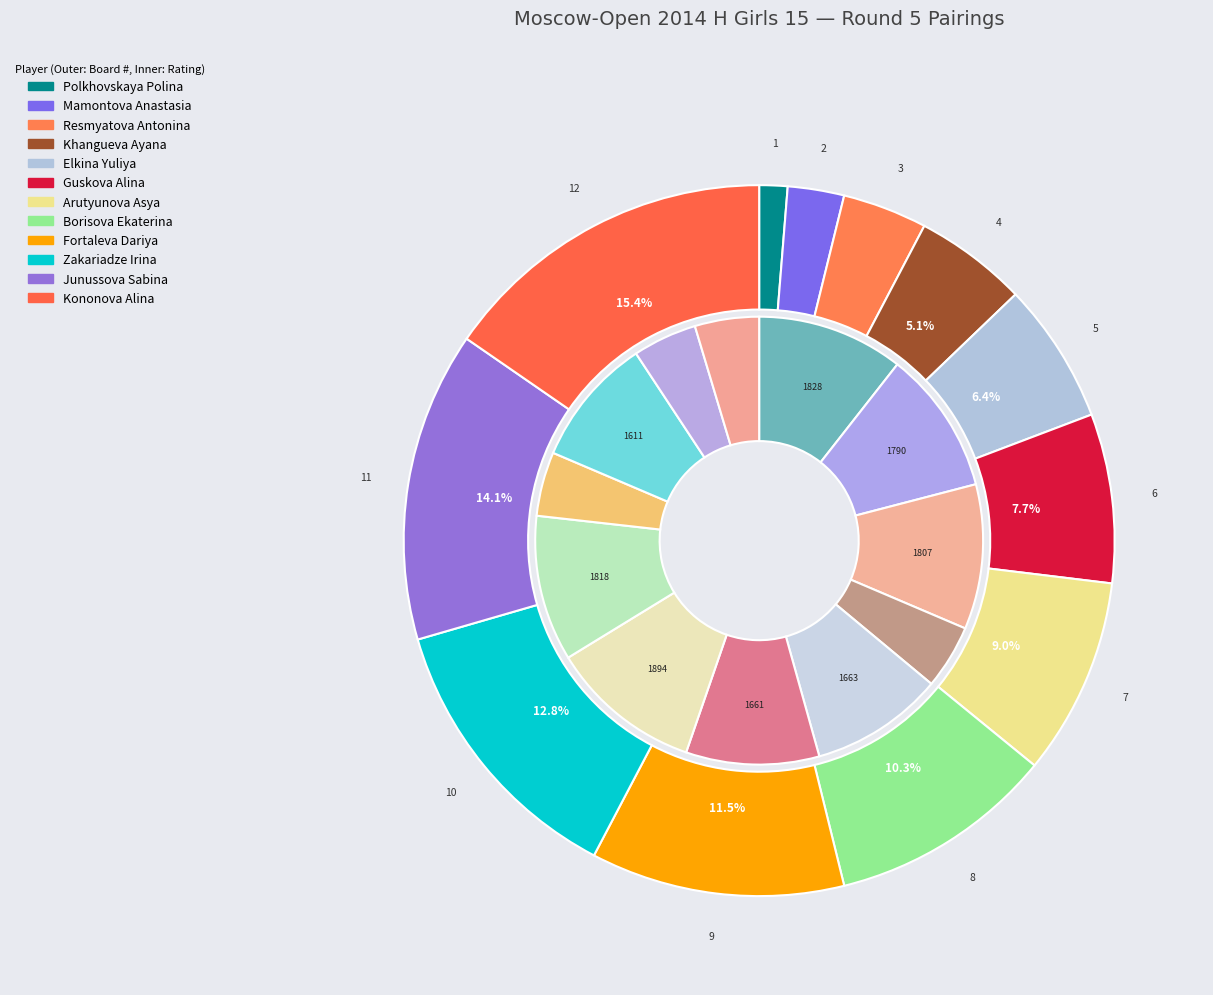

What percentage do Elkina Yuliya and Fortaleva Dariya together represent?

17.9%